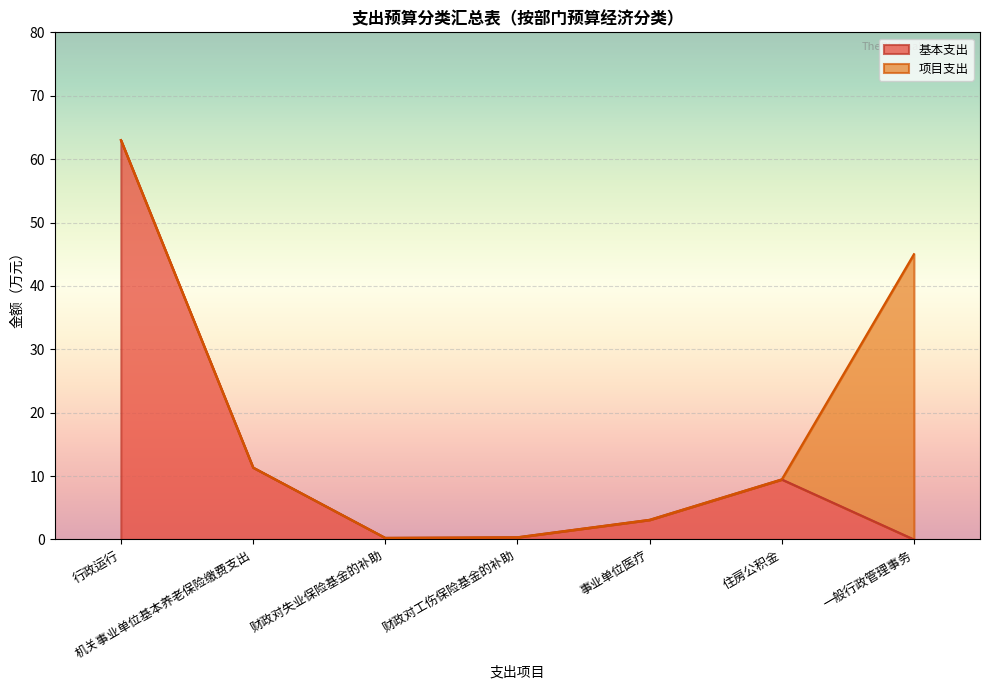

List the labels in order of value, largest first.

行政运行, 机关事业单位基本养老保险缴费支出, 住房公积金, 事业单位医疗, 财政对工伤保险基金的补助, 财政对失业保险基金的补助, 一般行政管理事务